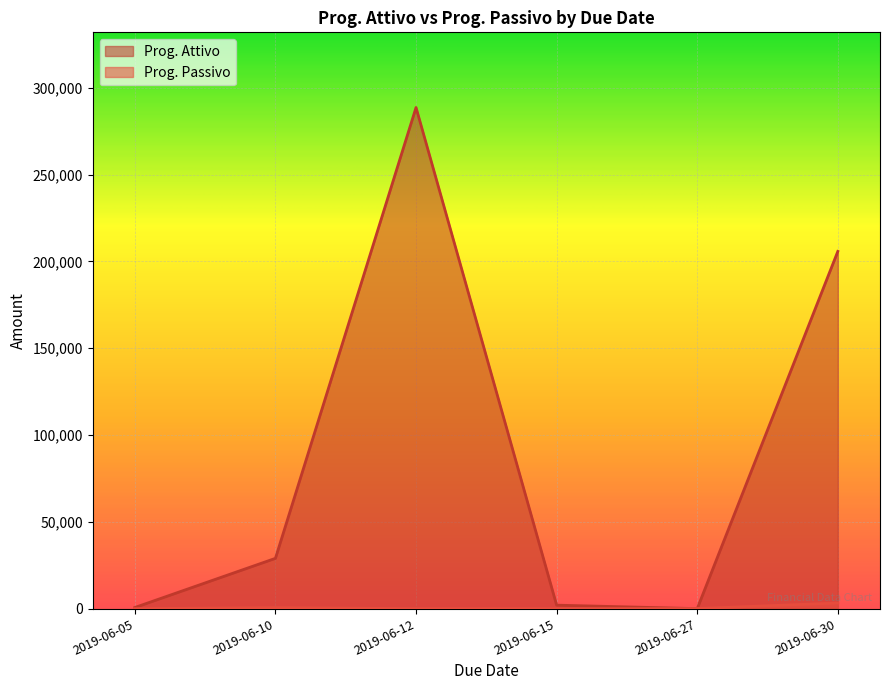

Which series has the widest spread of values?

Prog. Attivo